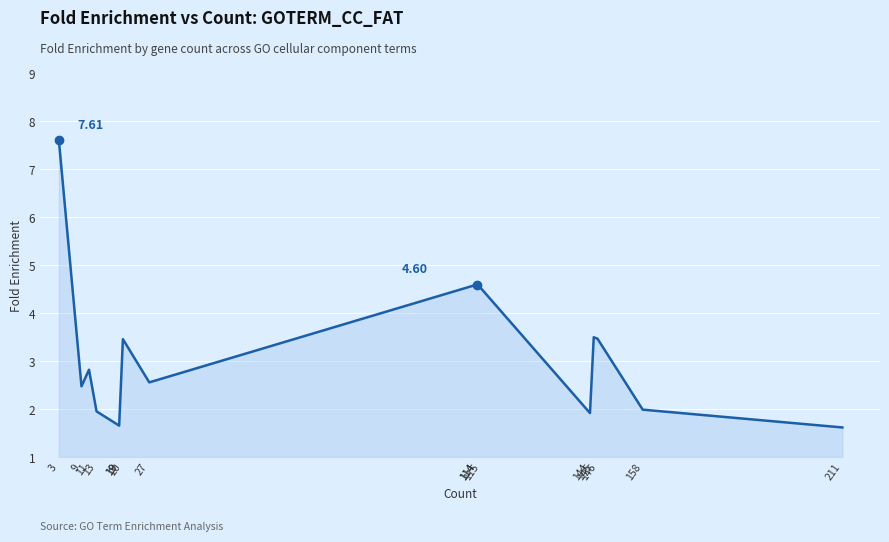

Reading left to right, what are all the values shown in this chart?

7.6	2.5	2.8	2.0	1.7	1.7	3.5	2.6	4.6	4.6	4.5	1.9	3.5	3.5	2.0	1.6